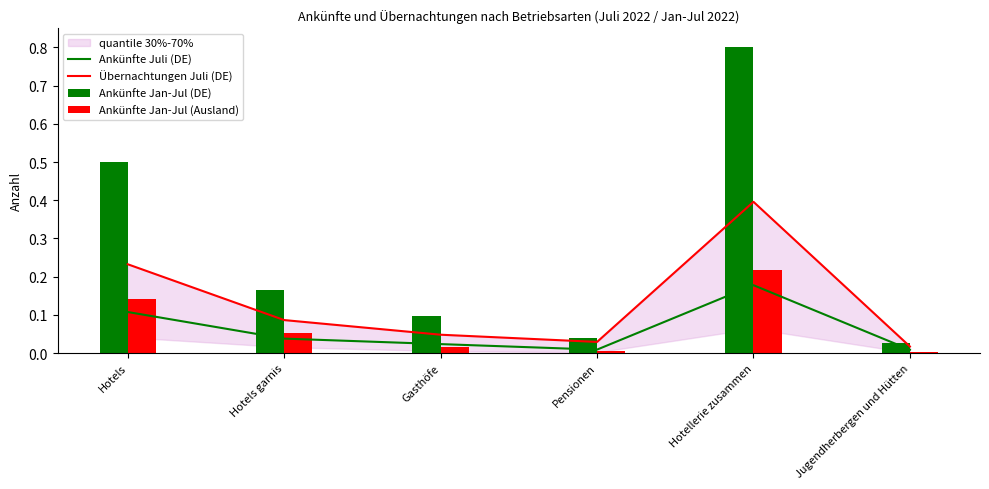

What is the sum of the Ankünfte Jan-Jul (Ausland) values at Jugendherbergen und Hütten and Hotels garnis?

0.1